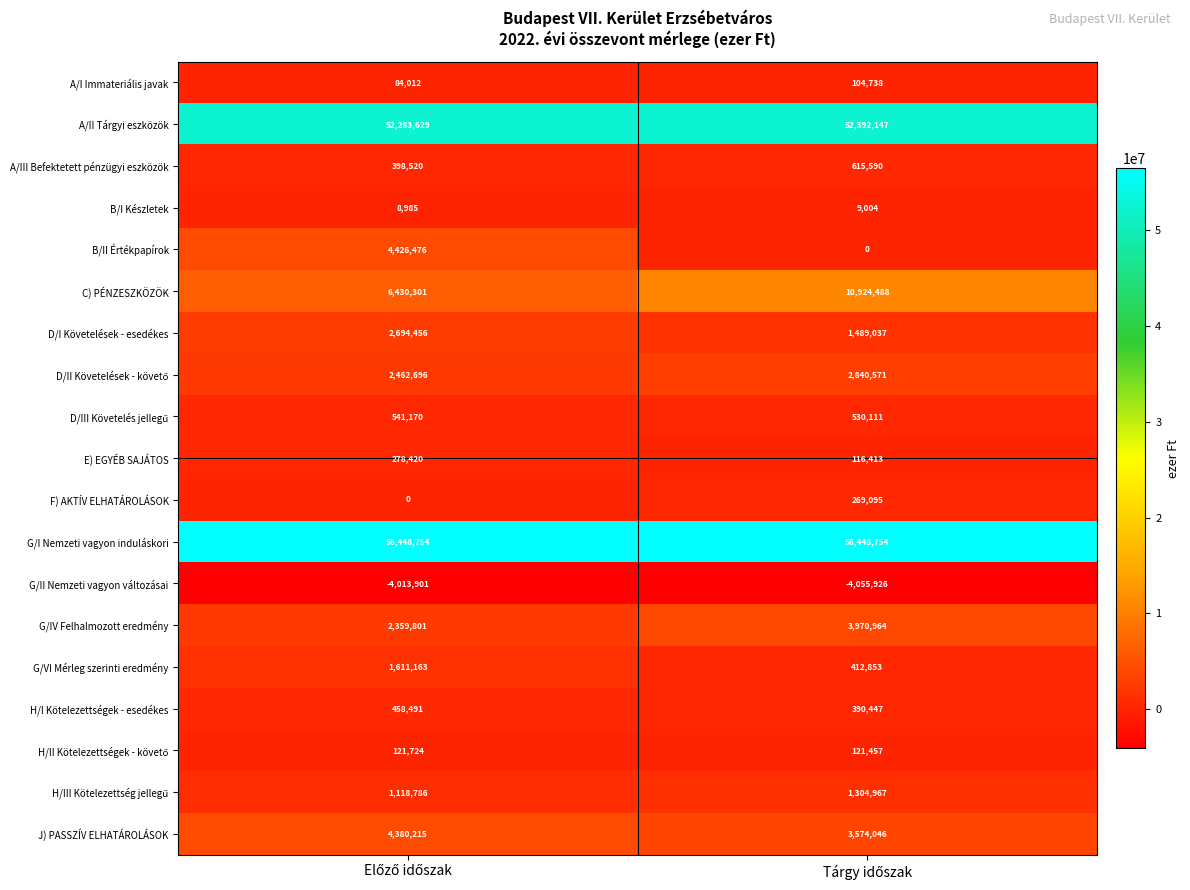

What is the difference between the maximum and minimum values in the G/IV Felhalmozott eredmény series?

1611163